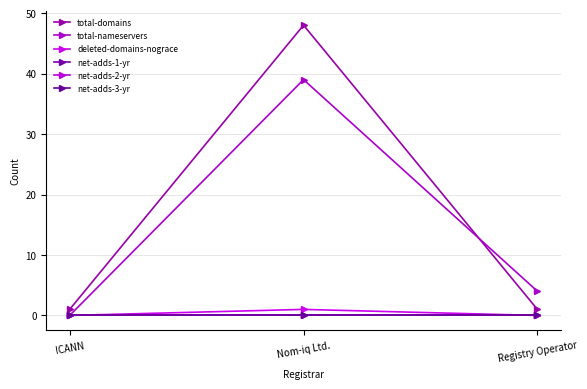

List the labels in order of total-domains value, smallest first.

ICANN, Registry Operator, Nom-iq Ltd.